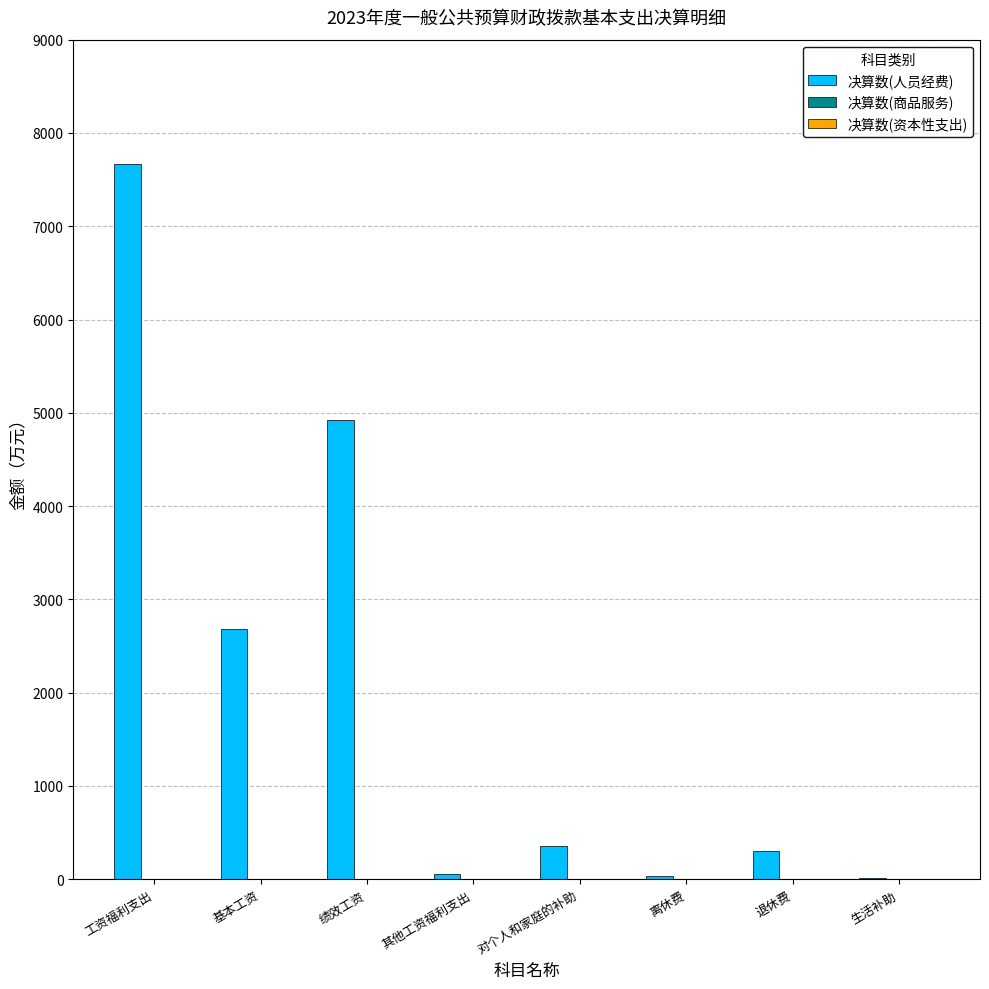

What is the greatest value displayed?

7665.0